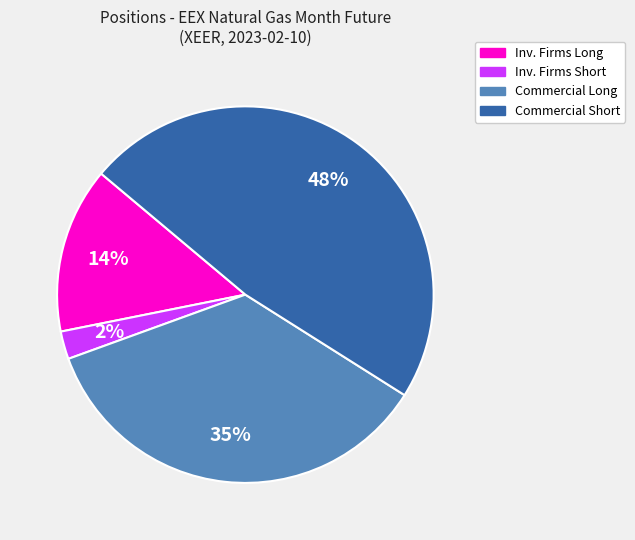

Is there a majority slice in this chart?

No